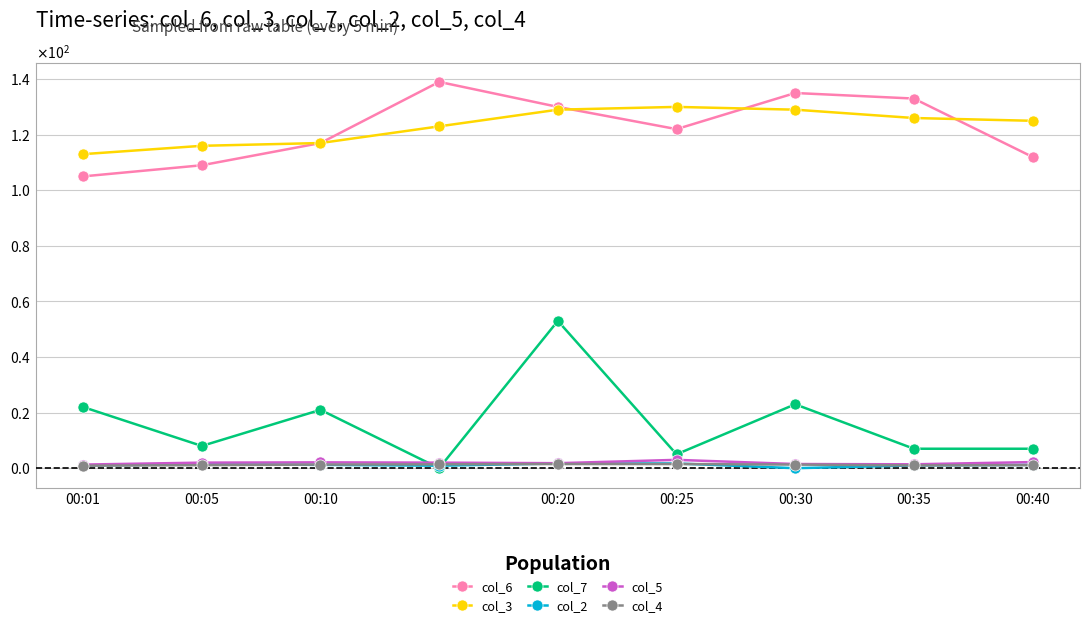

True or false: col_6 and col_4 intersect in this chart.

False